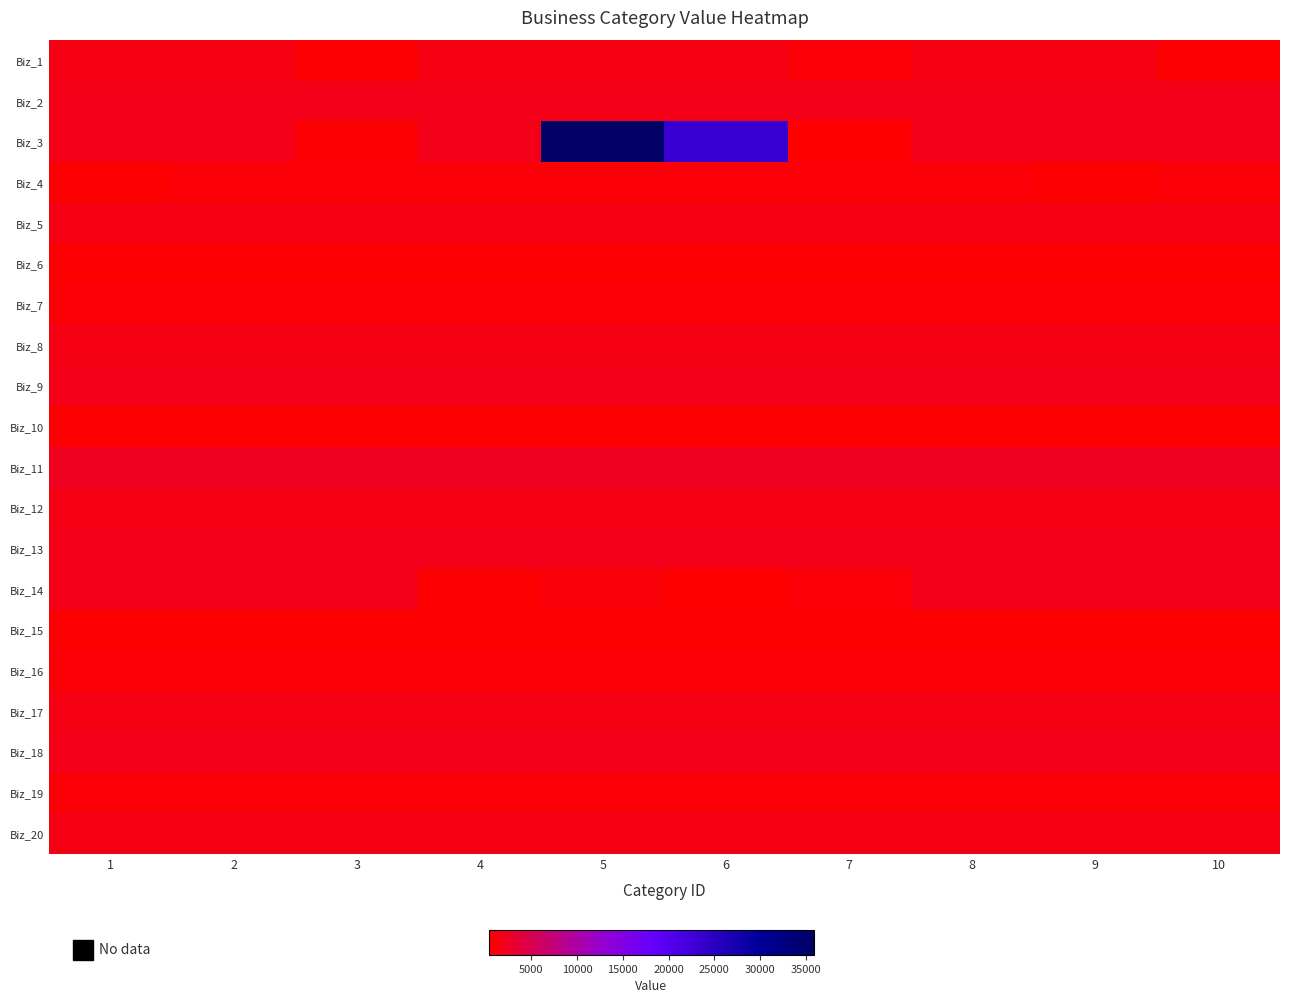

Reading left to right, what are all the values shown in this chart?

Biz_1: 1=1610	2=1610	3=603	4=1610	5=1610	6=1610	7=860	8=1610	9=1610	10=627
Biz_2: 1=1797	2=1797	3=1797	4=1797	5=1797	6=1797	7=1797	8=1797	9=1797	10=1797
Biz_3: 1=1797	2=1797	3=603	4=1797	5=35882	6=23445	7=388	8=1797	9=1797	10=1797
Biz_4: 1=603	2=860	3=860	4=860	5=860	6=860	7=860	8=860	9=627	10=860
Biz_5: 1=1610	2=1610	3=1610	4=1610	5=1610	6=1610	7=1610	8=1610	9=1610	10=1610
Biz_6: 1=632	2=632	3=632	4=632	5=632	6=632	7=632	8=632	9=632	10=632
Biz_7: 1=860	2=860	3=860	4=860	5=860	6=860	7=860	8=860	9=860	10=860
Biz_8: 1=1610	2=1610	3=1610	4=1610	5=1610	6=1610	7=1610	8=1610	9=1610	10=1610
Biz_9: 1=1797	2=1797	3=1797	4=1797	5=1797	6=1797	7=1797	8=1797	9=1797	10=1797
Biz_10: 1=627	2=627	3=627	4=627	5=627	6=627	7=627	8=627	9=627	10=627
Biz_11: 1=2193	2=2193	3=2193	4=2193	5=2193	6=2193	7=2193	8=2193	9=2193	10=2193
Biz_12: 1=1610	2=1610	3=1610	4=1610	5=1610	6=1610	7=1610	8=1610	9=1610	10=1610
Biz_13: 1=1797	2=1797	3=1797	4=1797	5=1797	6=1797	7=1797	8=1797	9=1797	10=1797
Biz_14: 1=1797	2=1797	3=1797	4=529	5=1063	6=389	7=860	8=1797	9=1797	10=1797
Biz_15: 1=529	2=529	3=529	4=529	5=529	6=529	7=529	8=529	9=529	10=529
Biz_16: 1=860	2=860	3=860	4=860	5=860	6=860	7=860	8=860	9=860	10=860
Biz_17: 1=1610	2=1610	3=1610	4=1610	5=1610	6=1610	7=1610	8=1610	9=1610	10=1610
Biz_18: 1=1797	2=1797	3=1797	4=1797	5=1797	6=1797	7=1797	8=1797	9=1797	10=1797
Biz_19: 1=860	2=860	3=860	4=860	5=860	6=860	7=860	8=860	9=860	10=860
Biz_20: 1=1610	2=1610	3=1610	4=1610	5=1610	6=1610	7=1610	8=1610	9=1610	10=1610